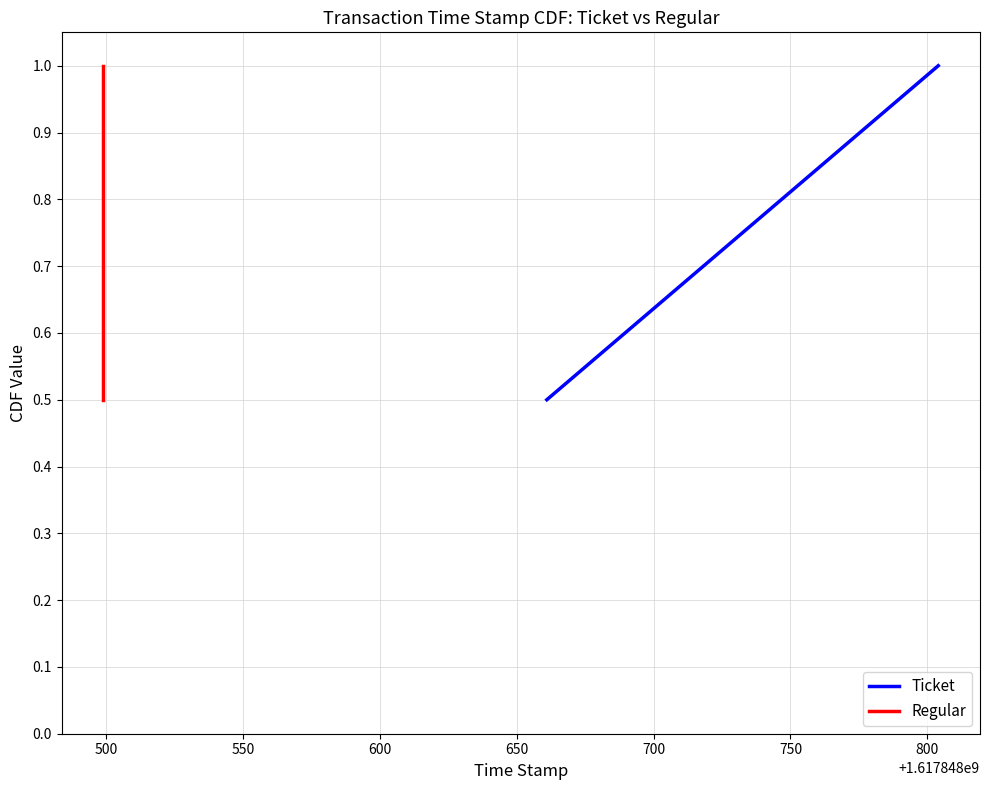

Rank the series by their maximum value, from lowest to highest.

Ticket, Regular